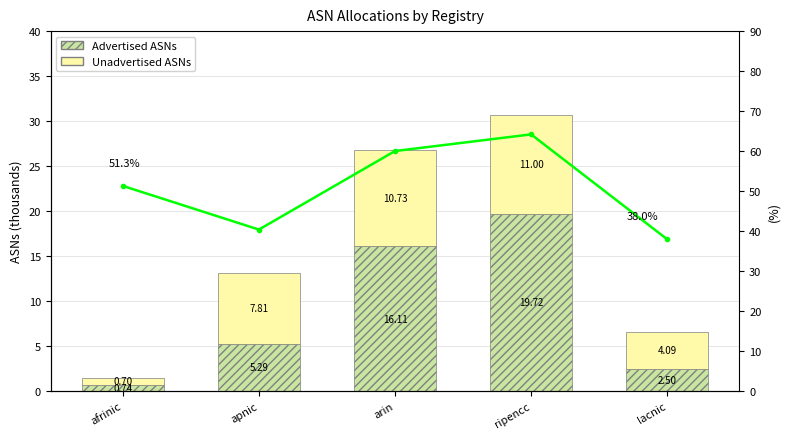

Reading right to left, transcribe all the data shown in this chart.

Advertised ASNs: 2.5	19.7	16.1	5.3	0.7
Unadvertised ASNs: 4.1	11.0	10.7	7.8	0.7
Advertised %: 38.0	64.2	60.0	40.4	51.3